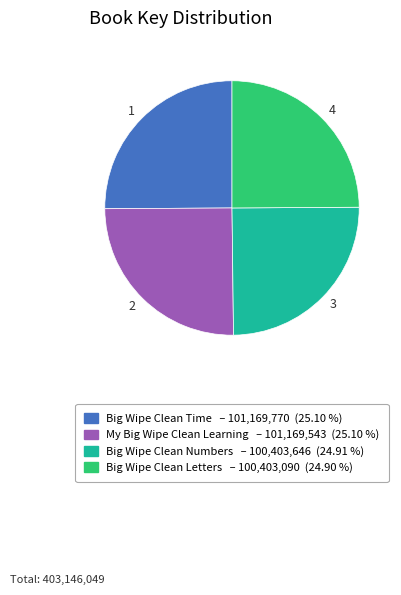

Does any single category account for the majority?

No